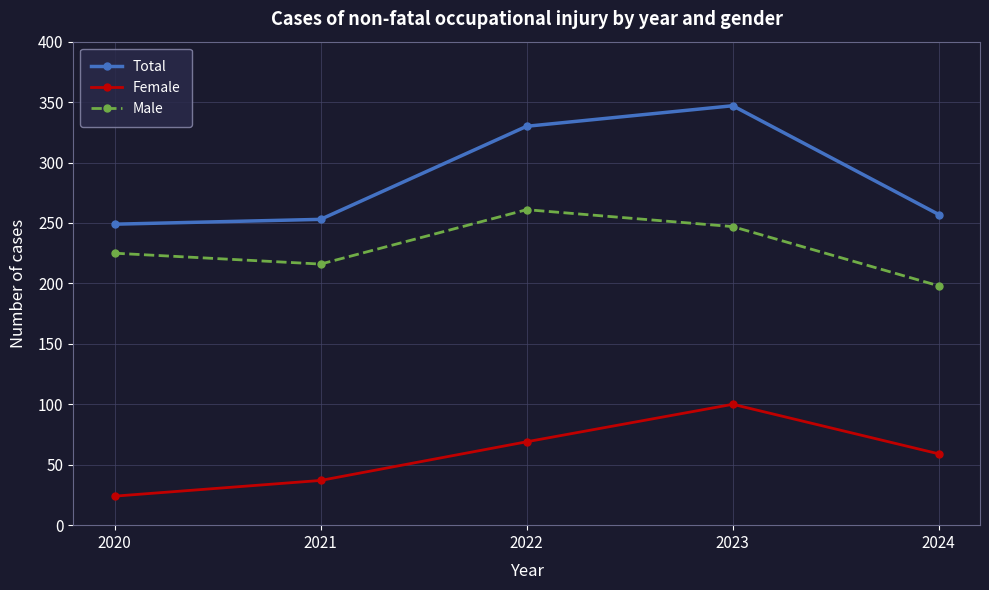

Reading left to right, extract all data points from this chart.

Total: 2020=249	2021=253	2022=330	2023=347	2024=257
Female: 2020=24	2021=37	2022=69	2023=100	2024=59
Male: 2020=225	2021=216	2022=261	2023=247	2024=198